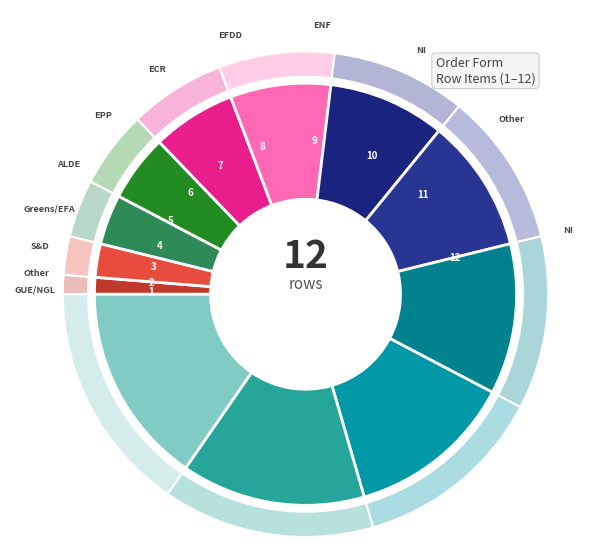

Is there any slice that represents more than half of the pie?

No